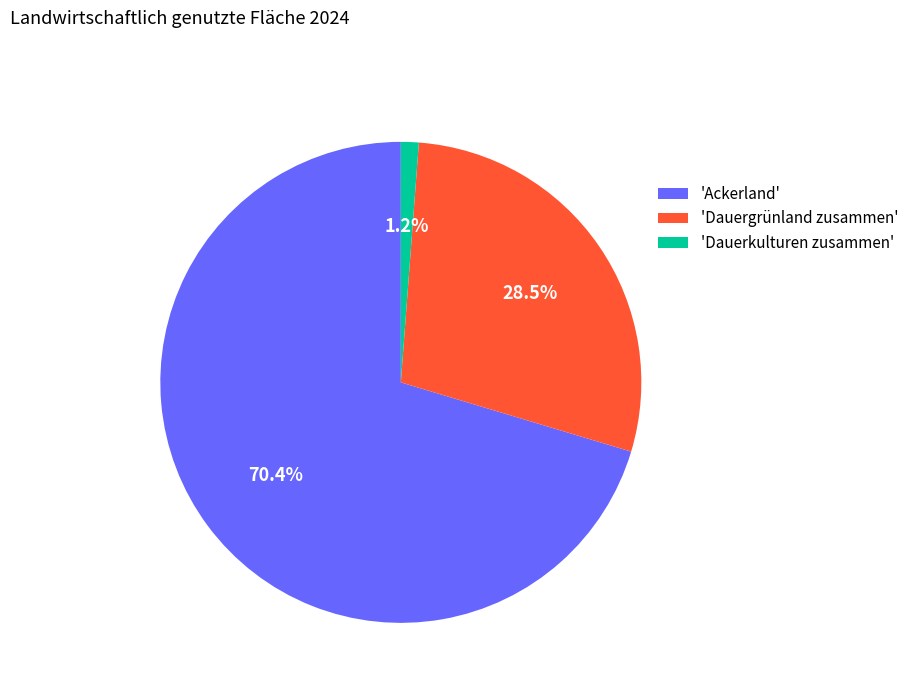

Which has a higher value, 'Ackerland' or 'Dauerkulturen zusammen'?

'Ackerland'